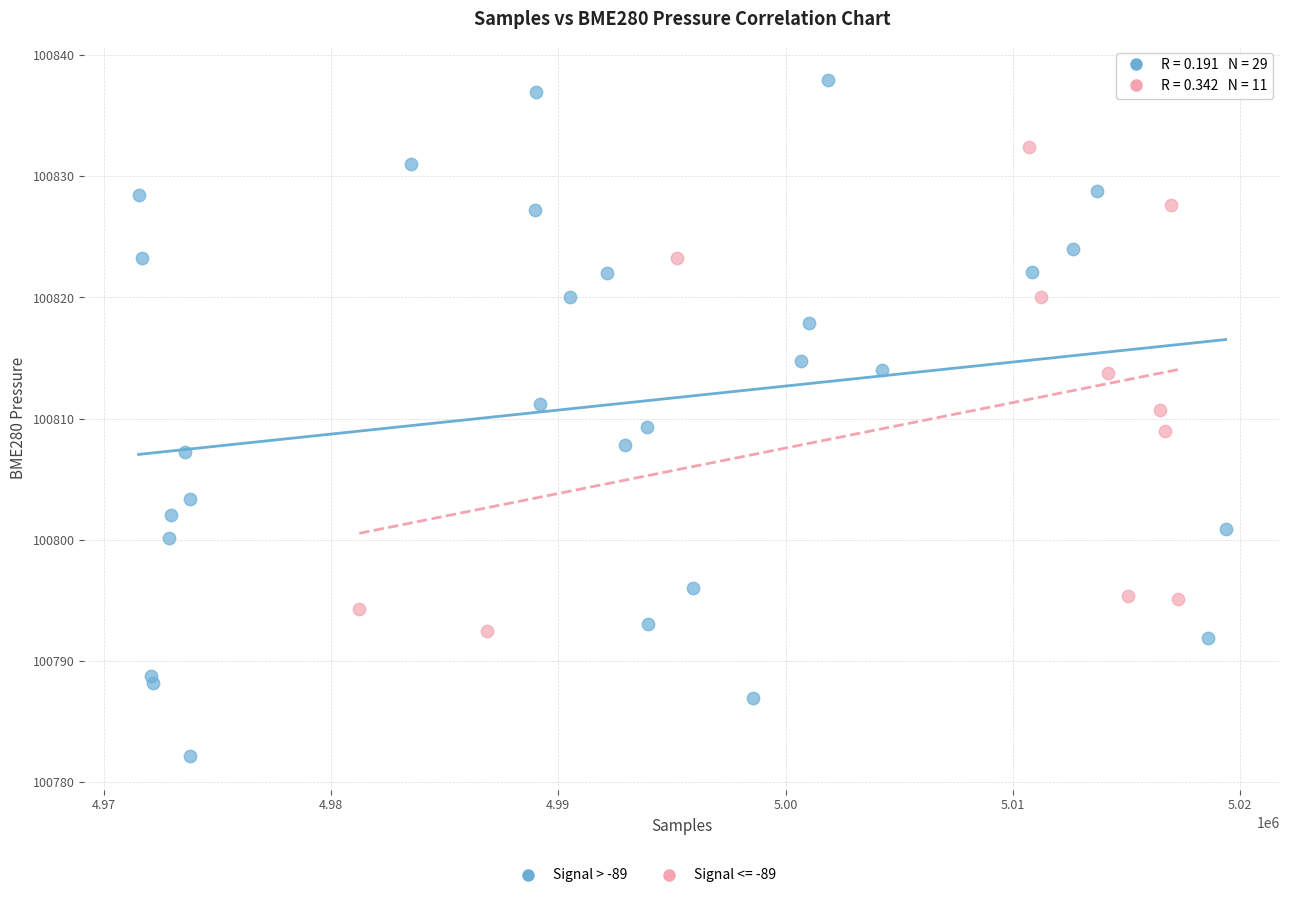

Which series reaches the minimum Y coordinate?

Signal > -89